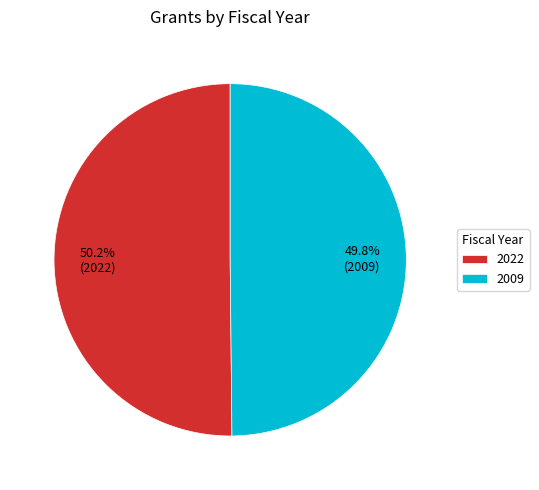

How many slices are in this pie chart?

2